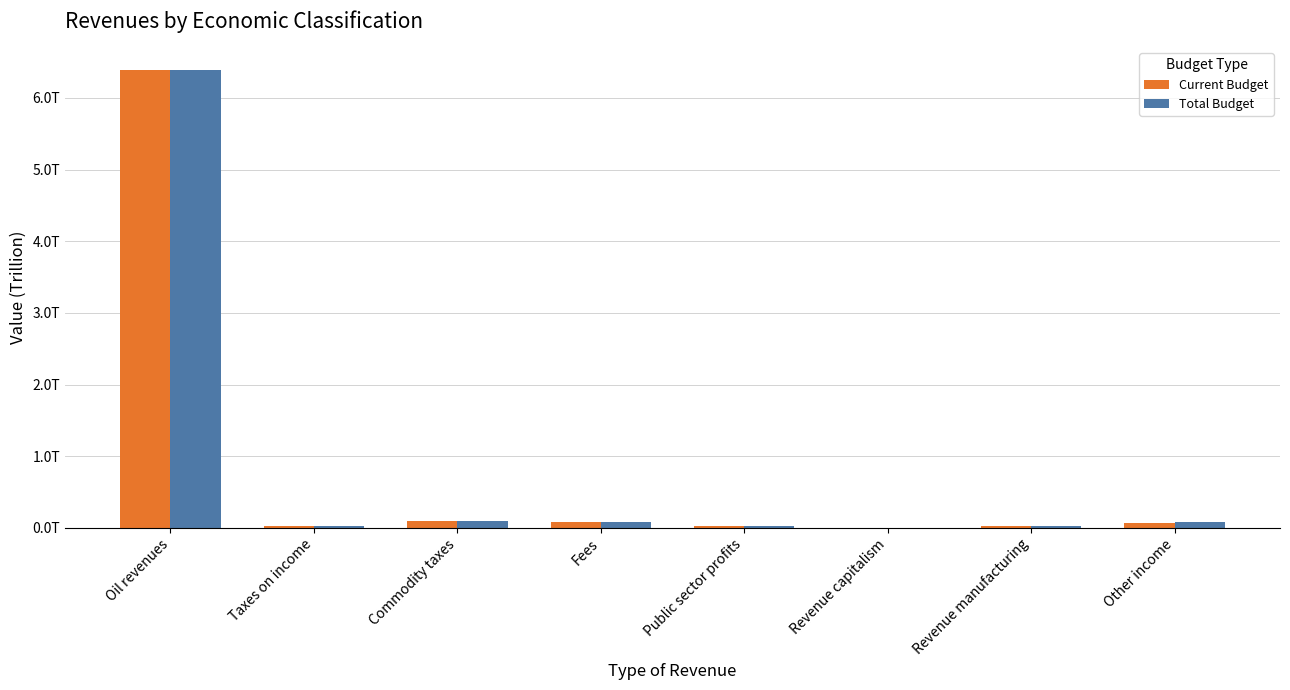

What are all the series names shown in the legend?

Current Budget, Total Budget